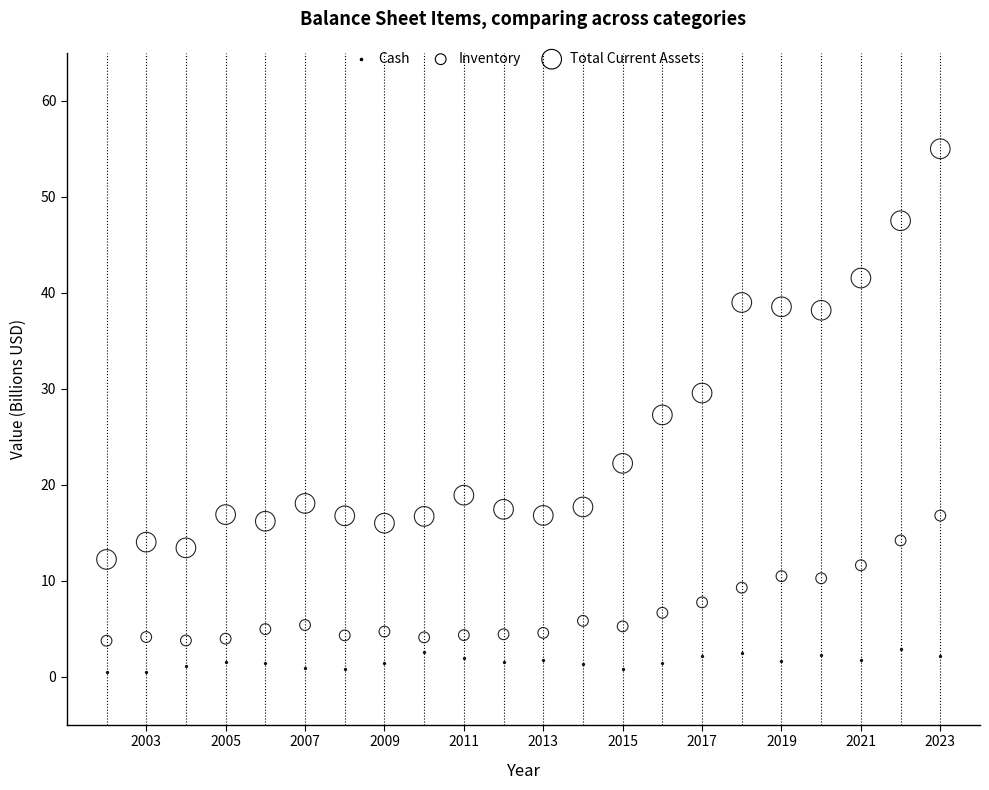

Which series has the widest spread of Y values?

Total Current Assets